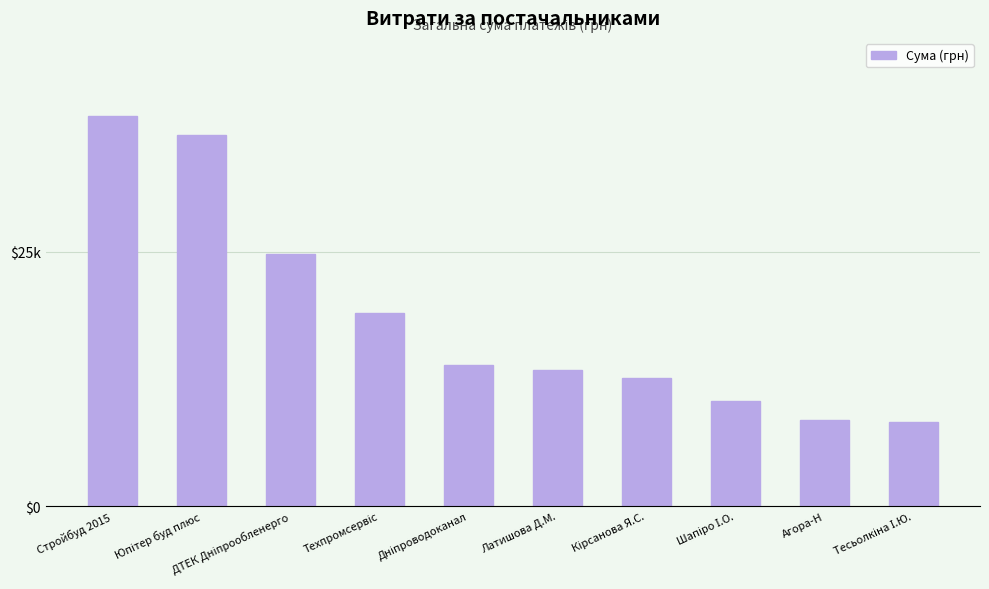

The value at ДТЕК Дніпрообленерго is 35025.3. True or false?

False